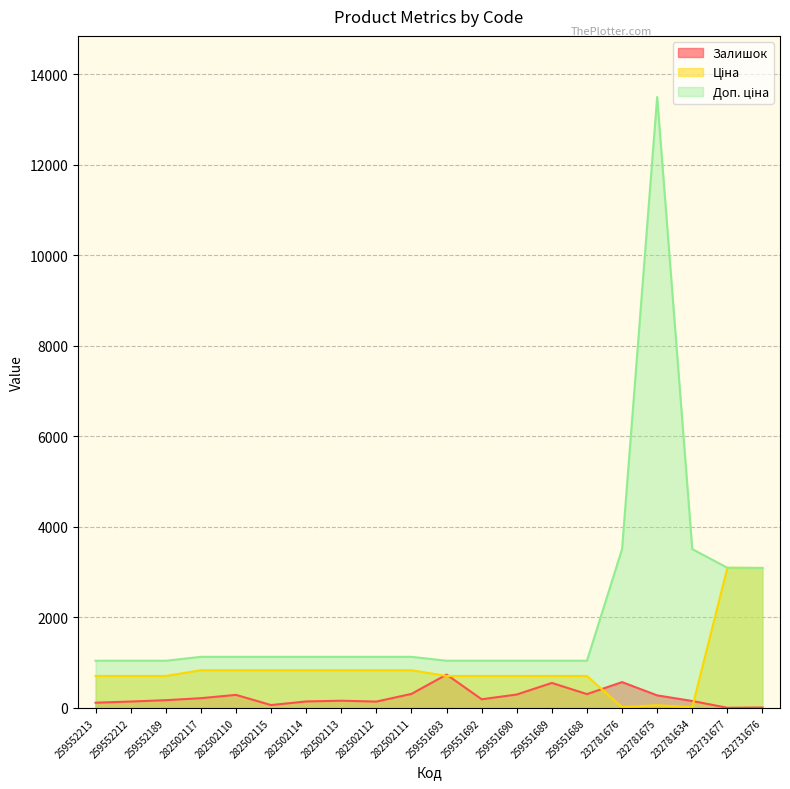

What are all the series names shown in the legend?

Залишок, Ціна, Доп. ціна